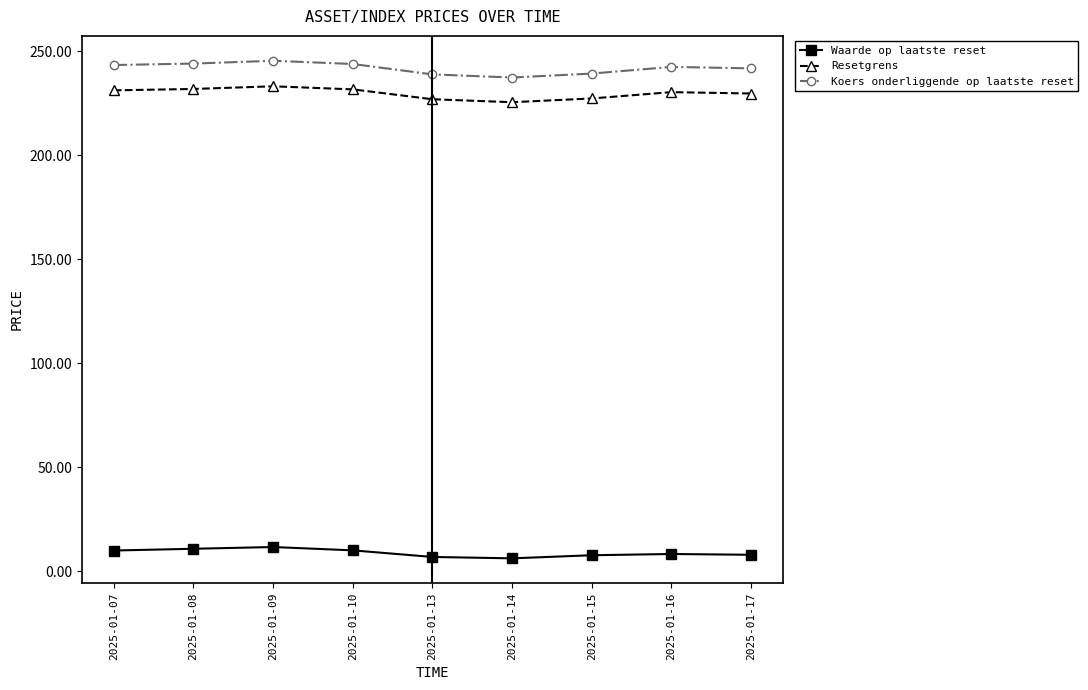

Does the chart display data point markers on the line(s)?

Yes